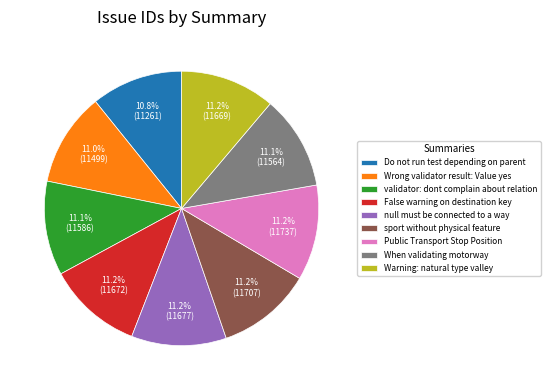

How many segments does this pie chart have?

9